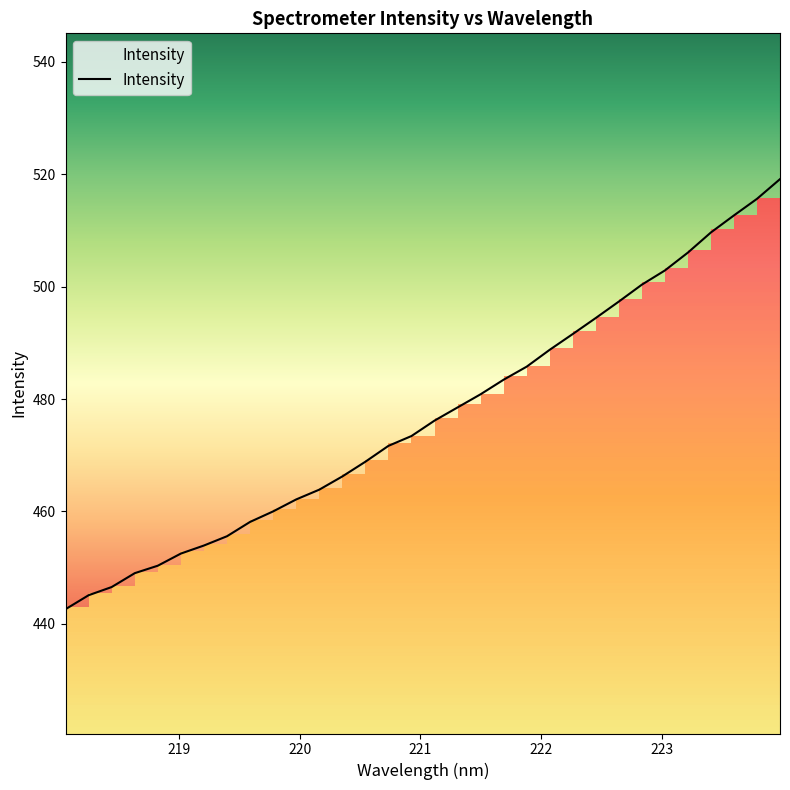

How many data points does each series have?

32